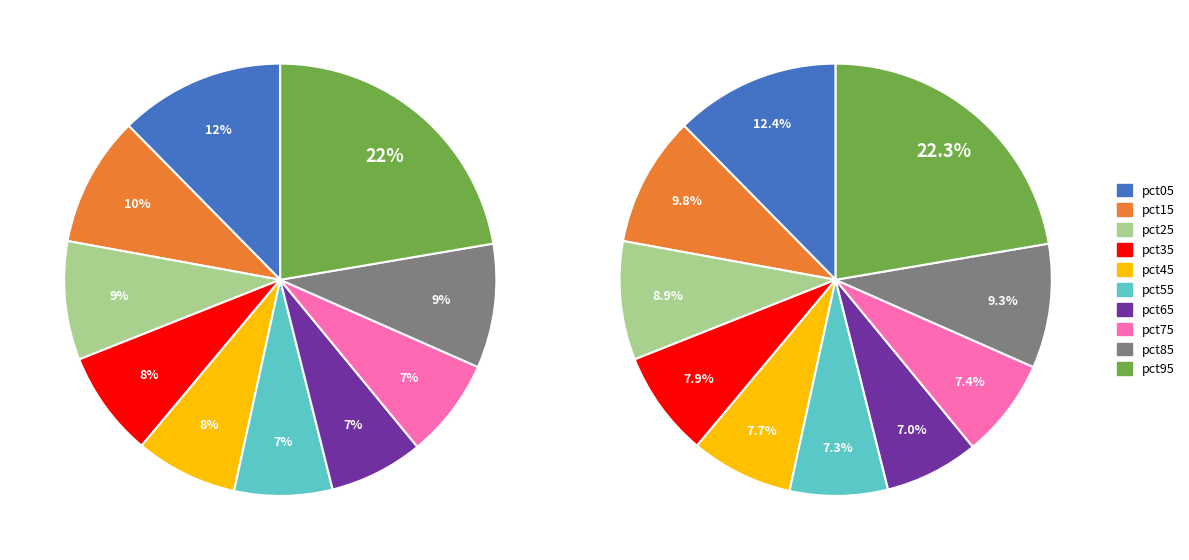

To the nearest percent, what is the average slice percentage?

10%